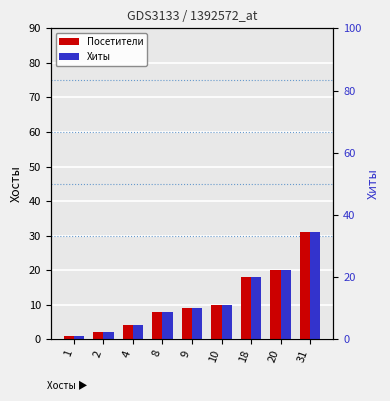

Reading left to right, extract all data points from this chart.

Посетители: 1	2	4	8	9	10	18	20	31
Хиты: 1	2	4	8	9	10	18	20	31